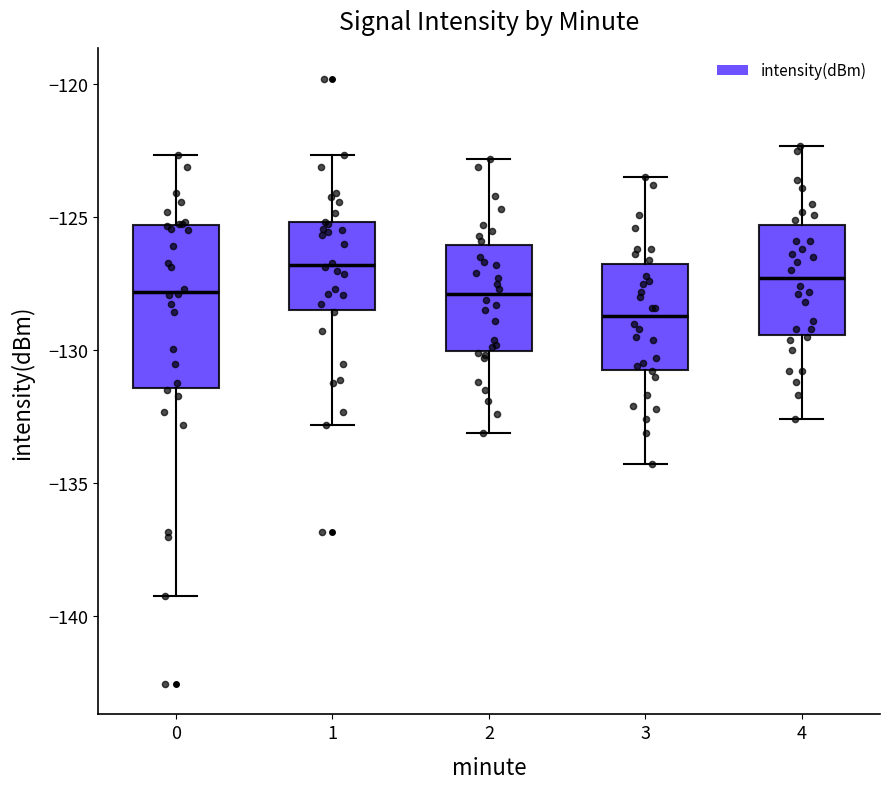

Which box is the tallest, from its lower edge to its upper edge?

0